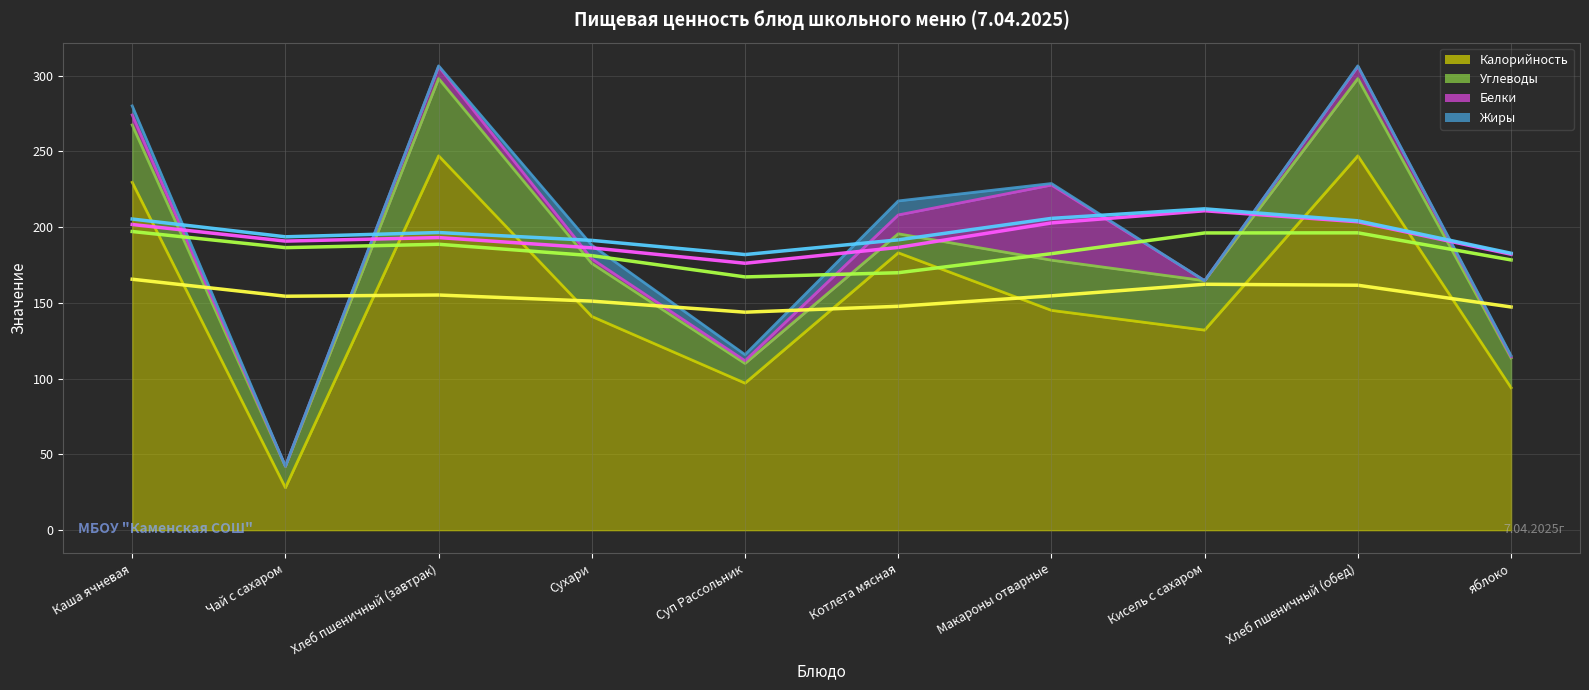

How many values in the Среднее: Жиры series exceed 196?

5